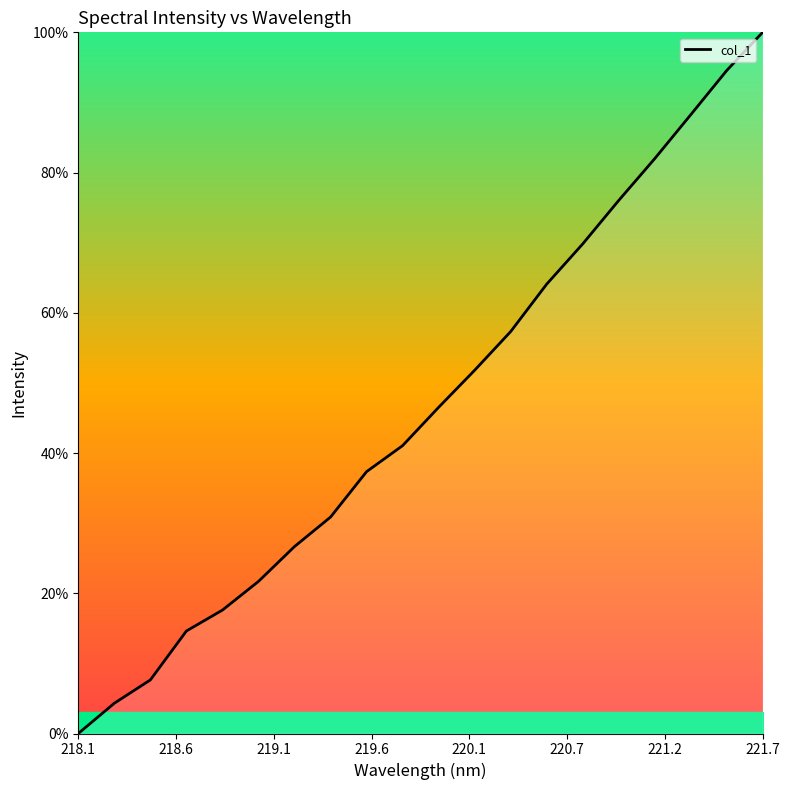

What is the maximum value shown in the chart?

100.0